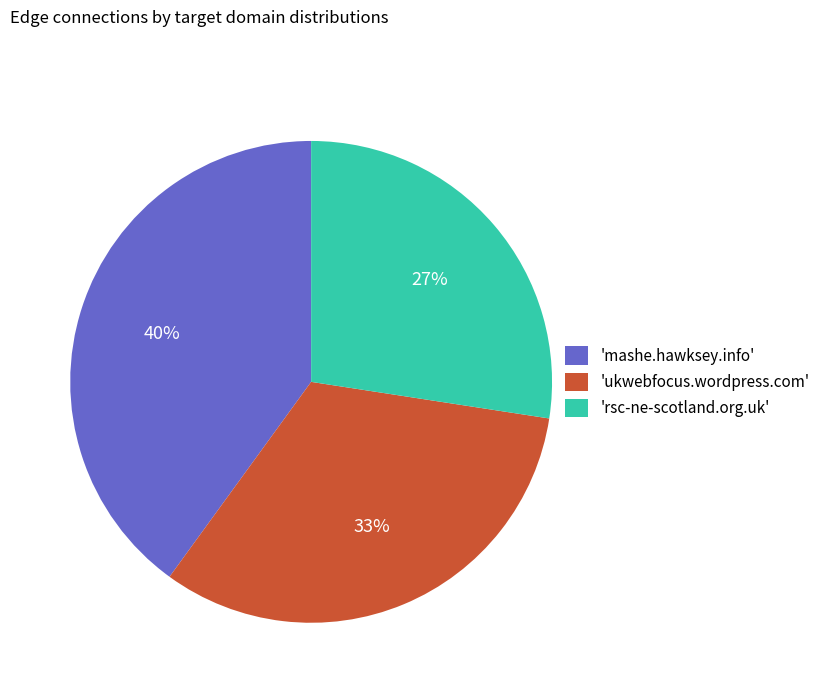

Combined, do 'mashe.hawksey.info' and 'ukwebfocus.wordpress.com' account for over 50%?

Yes